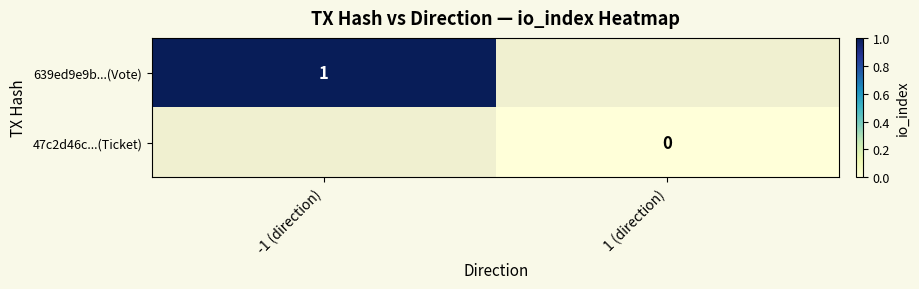

The value of 639ed9e9b...(Vote) at -1 (direction) is 1. True or false?

True